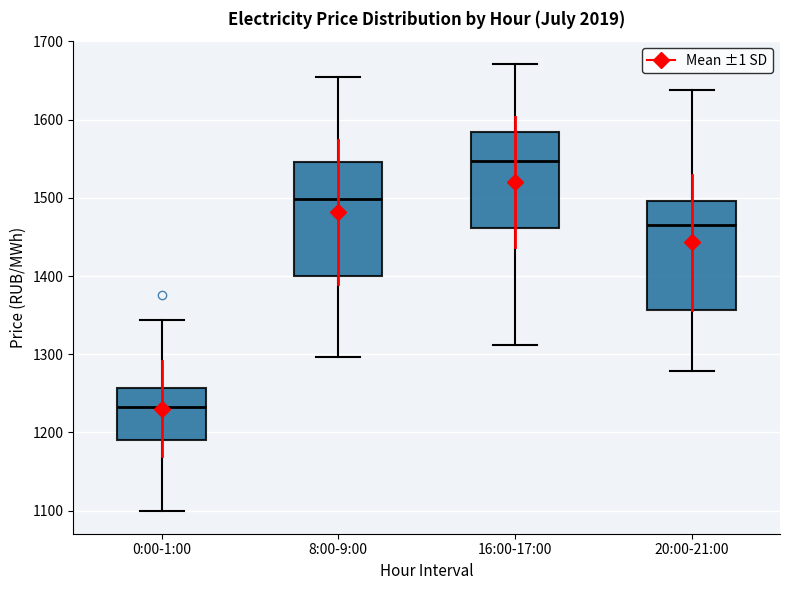

Reading left to right, read every box against the y-axis: the position of its median line, the range the box covers, and the ends of its whiskers. The values are not printed on the chart, so give them approximately, as read against the axis.

0:00-1:00: median 1230, box 1190 to 1260, whiskers 1100 to 1340
8:00-9:00: median 1500, box 1400 to 1550, whiskers 1300 to 1650
16:00-17:00: median 1550, box 1460 to 1580, whiskers 1310 to 1670
20:00-21:00: median 1470, box 1360 to 1500, whiskers 1280 to 1640